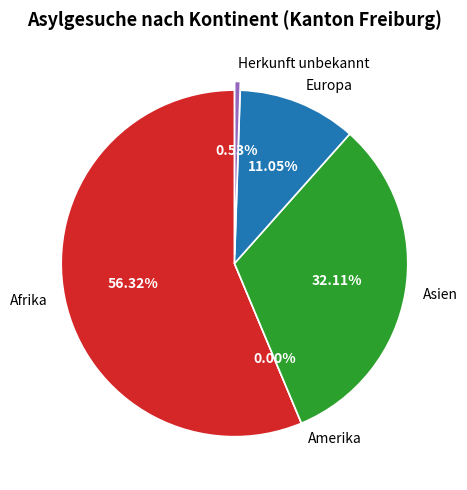

What percentage do Amerika and Asien together represent?

32.1%